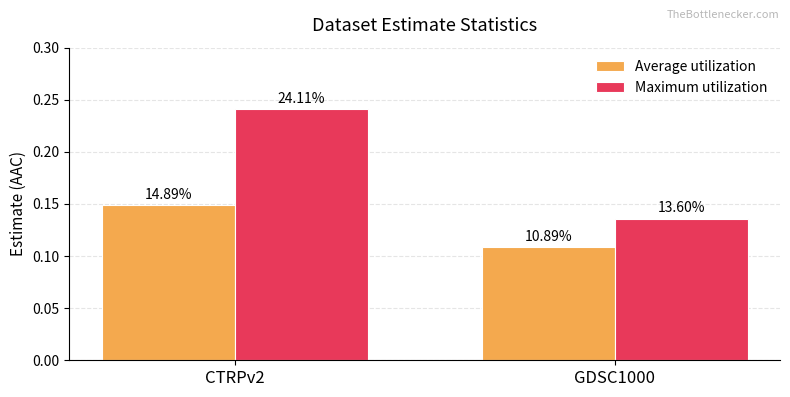

What is the total value across all series at GDSC1000?

0.2